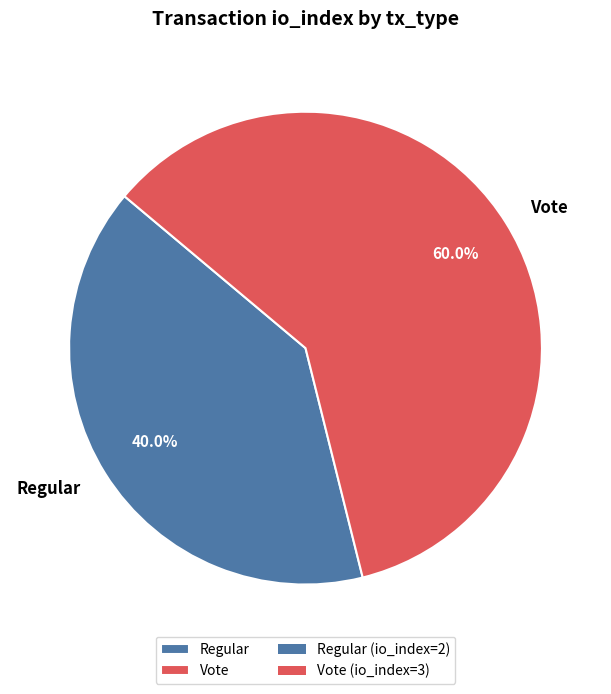

To the nearest percent, what portion does Vote represent?

60%